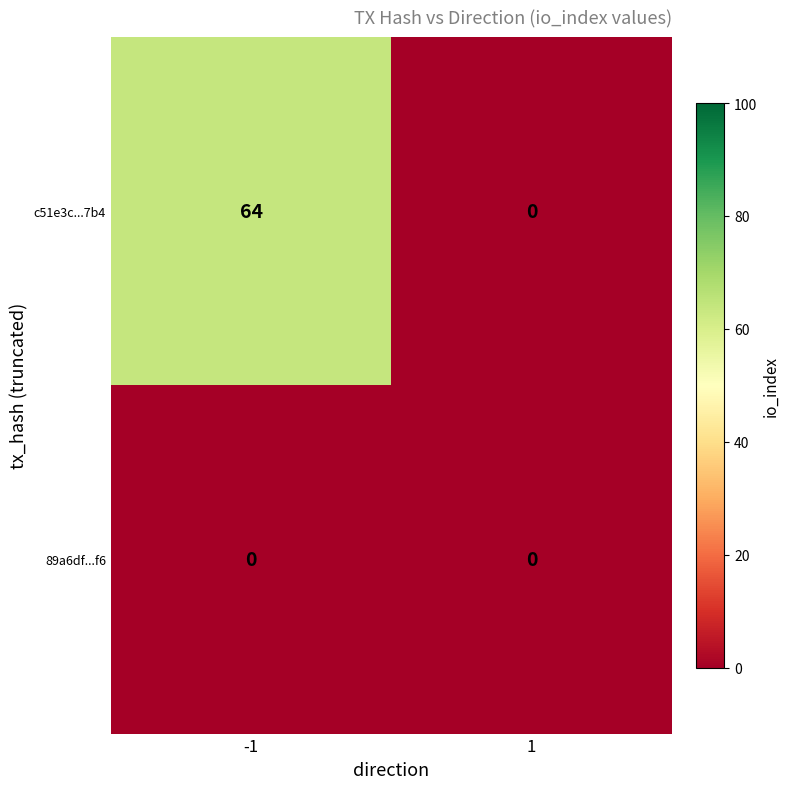

Reading left to right, what are all the values shown in this chart?

c51e3c...7b4: -1=64	1=0
89a6df...f6: -1=0	1=0